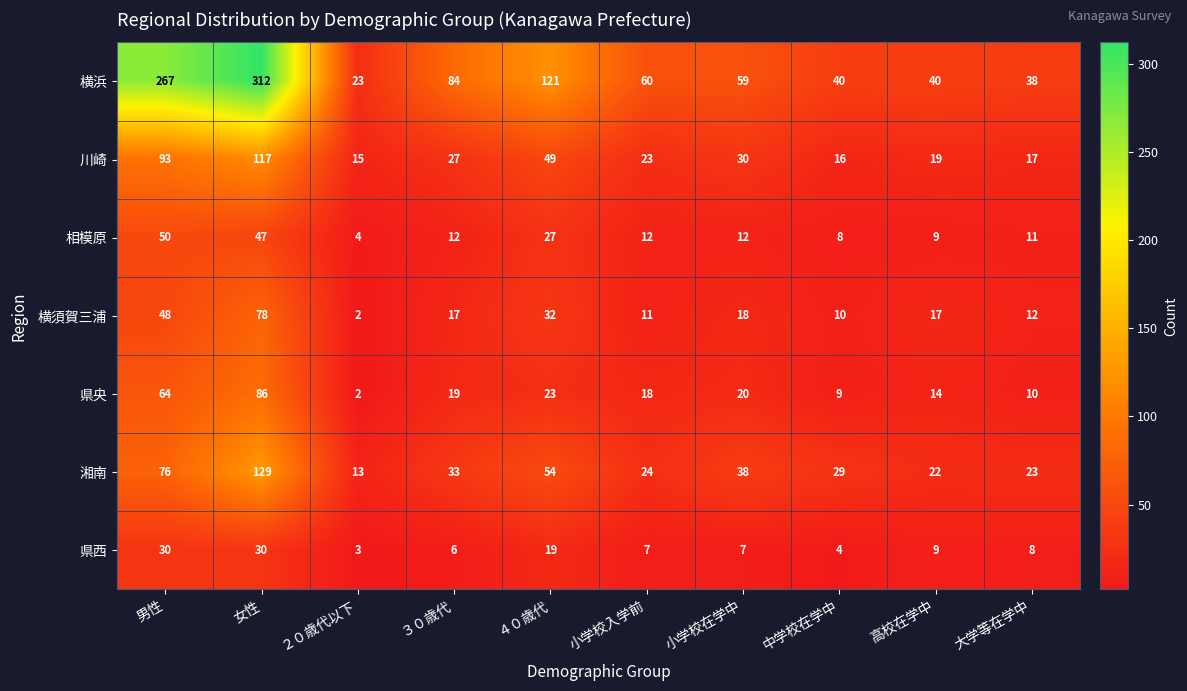

What is the sum of the 県西 values at 大学等在学中 and ４０歳代?

27